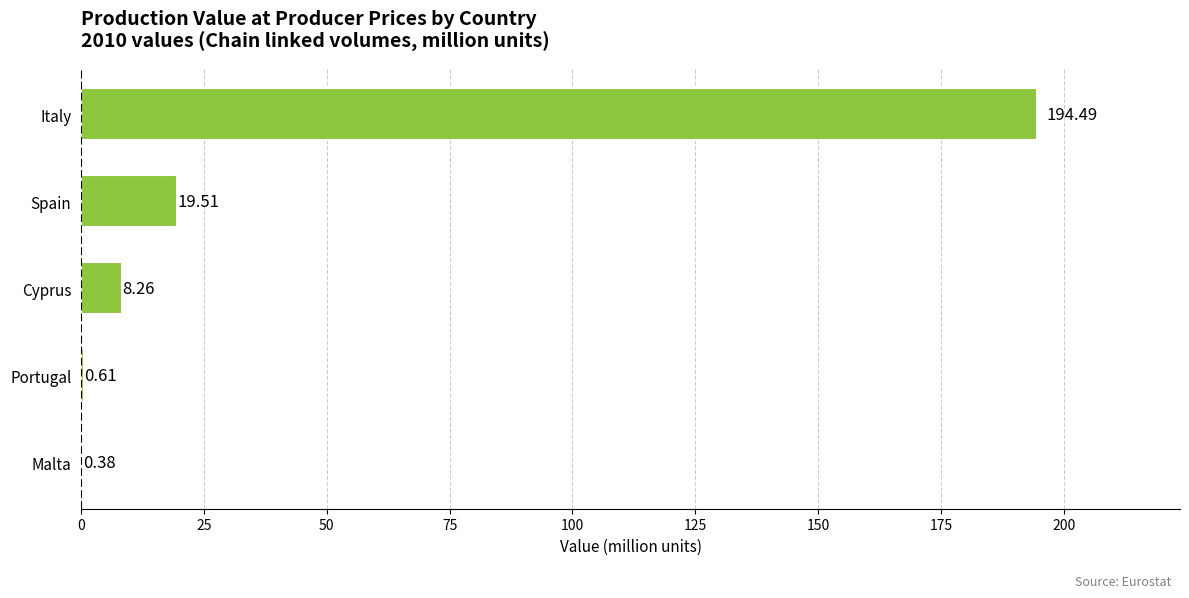

At which label is the value closest to 97?

Spain